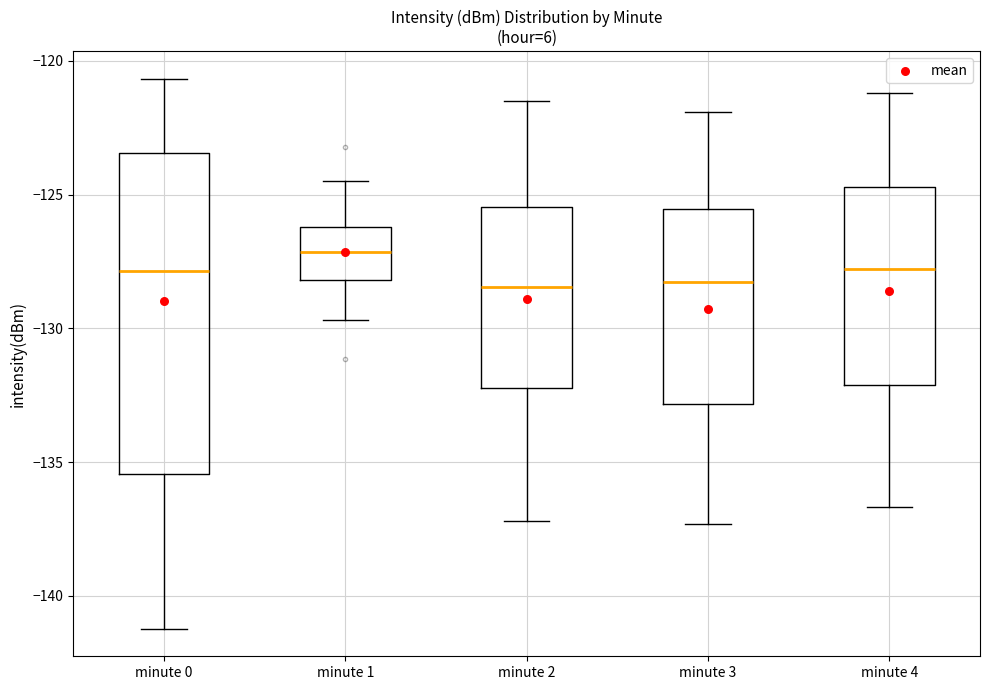

Which box is the tallest, from its lower edge to its upper edge?

minute 0